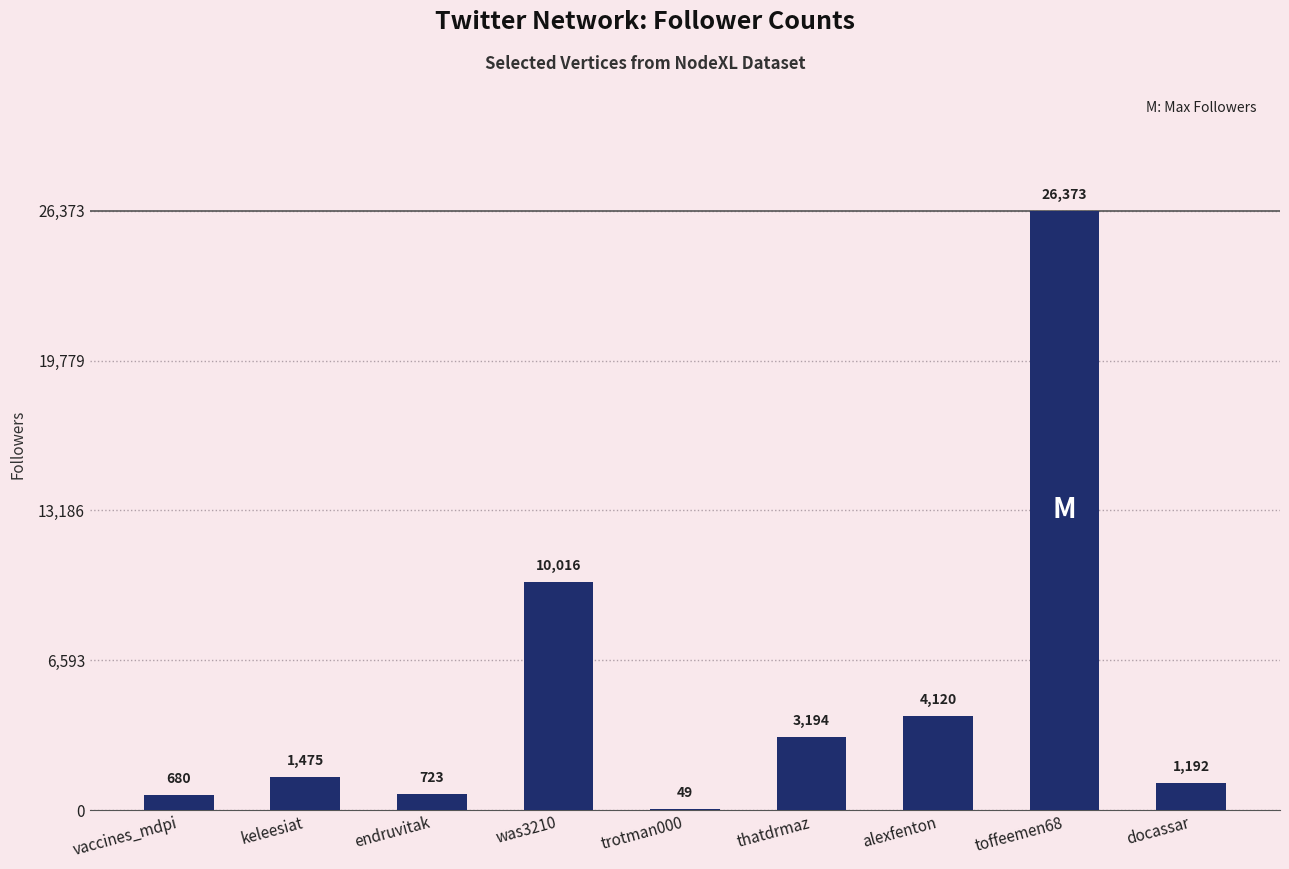

True or false: the data shows 723 at endruvitak.

True